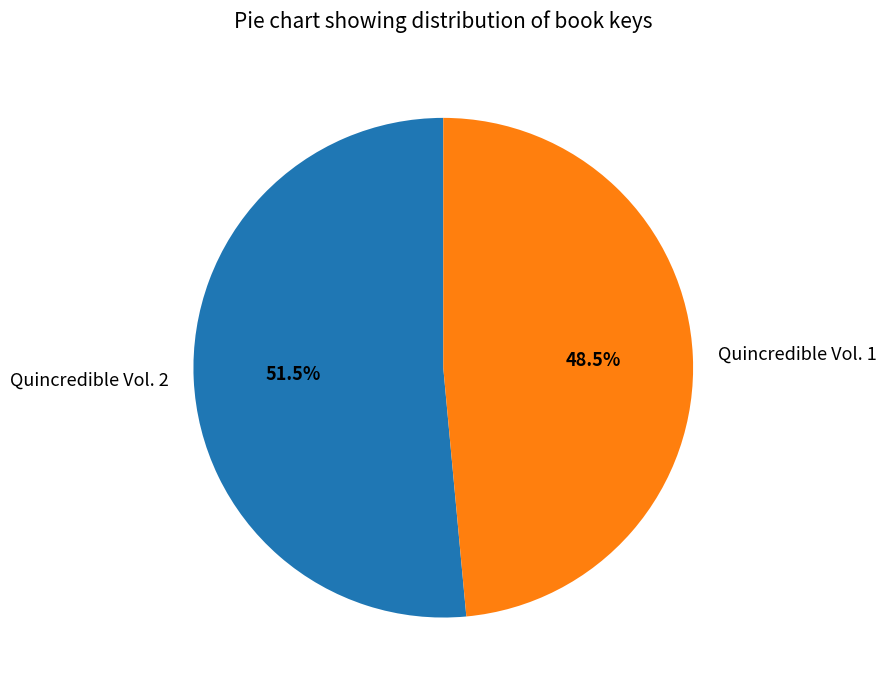

Which slice is the largest?

Quincredible Vol. 2